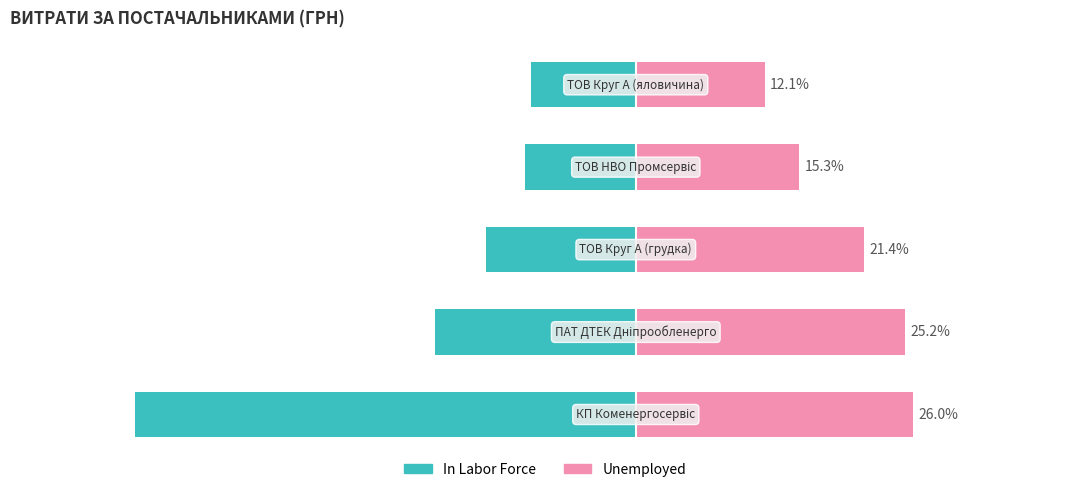

True or false: Unemployed has a value of 12.7 at 1.

False